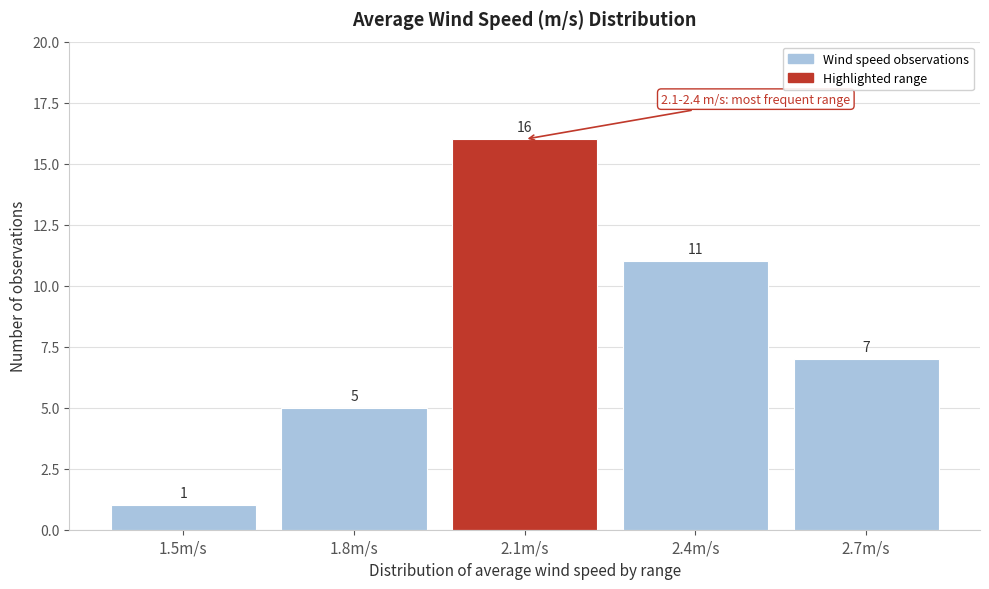

Reading right to left, transcribe all the data shown in this chart.

7	11	16	5	1